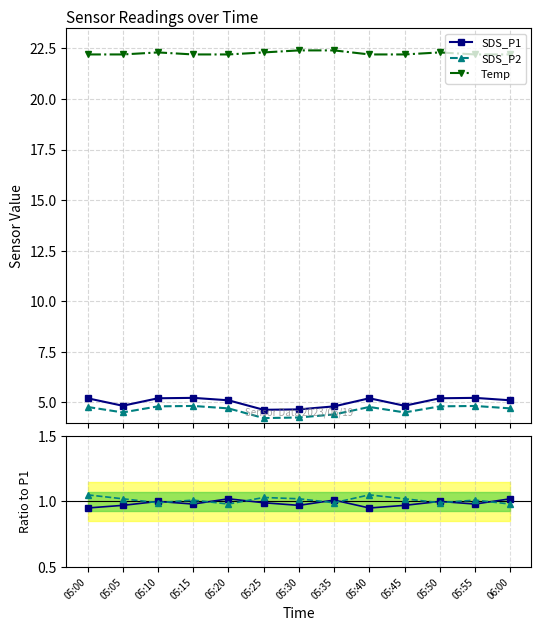

List the series in order of their peak value, highest first.

Temp, SDS_P1, SDS_P2, SDS_P2 / ref, SDS_P1 / ref